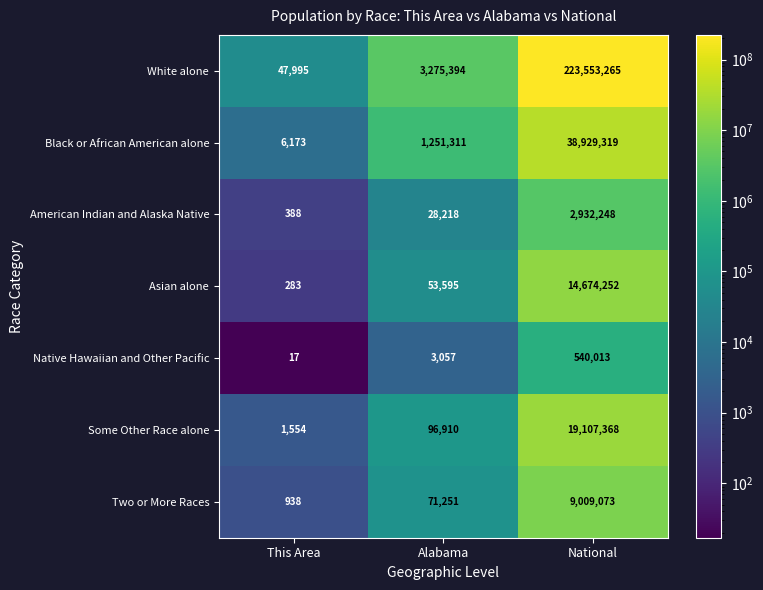

What value does the Black or African American alone series have at This Area?

6173